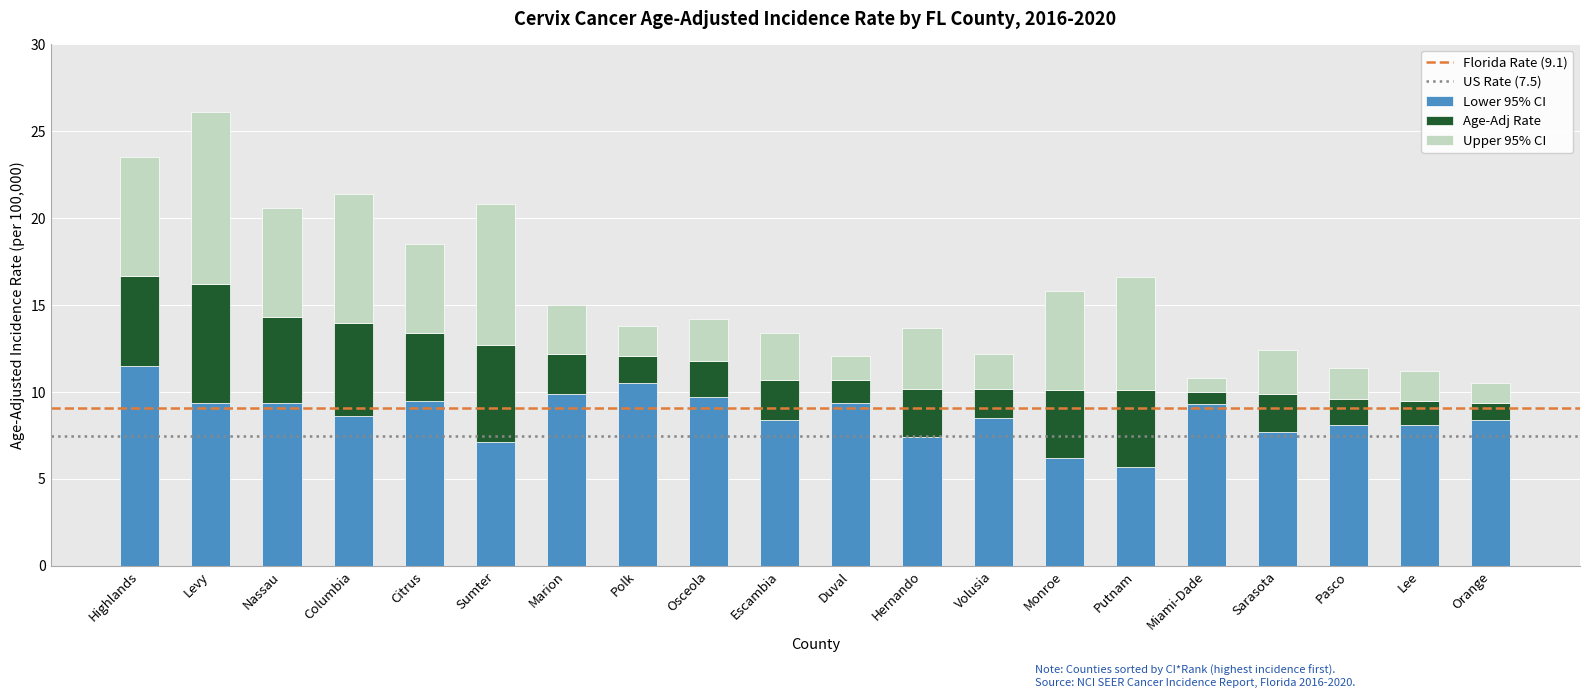

What is the total value across all series at Citrus?

18.5